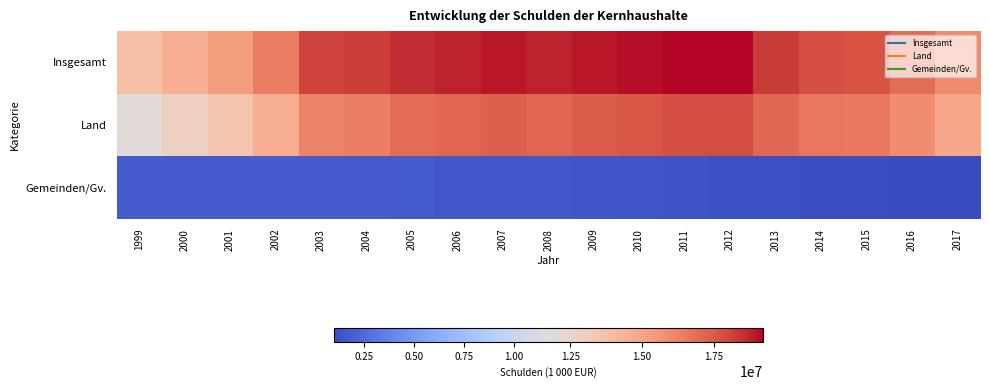

Which category has the highest value across all series?

2011